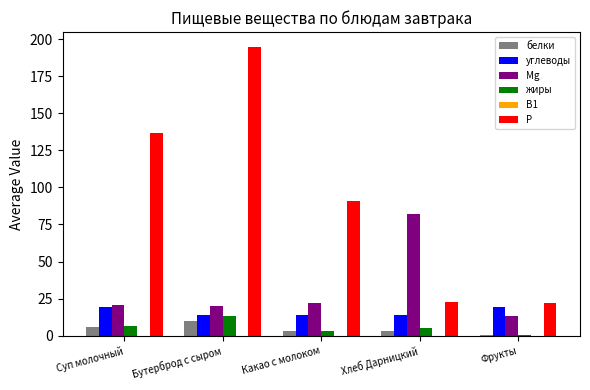

Between Какао с молоком and Фрукты, which series saw the biggest shift?

Р